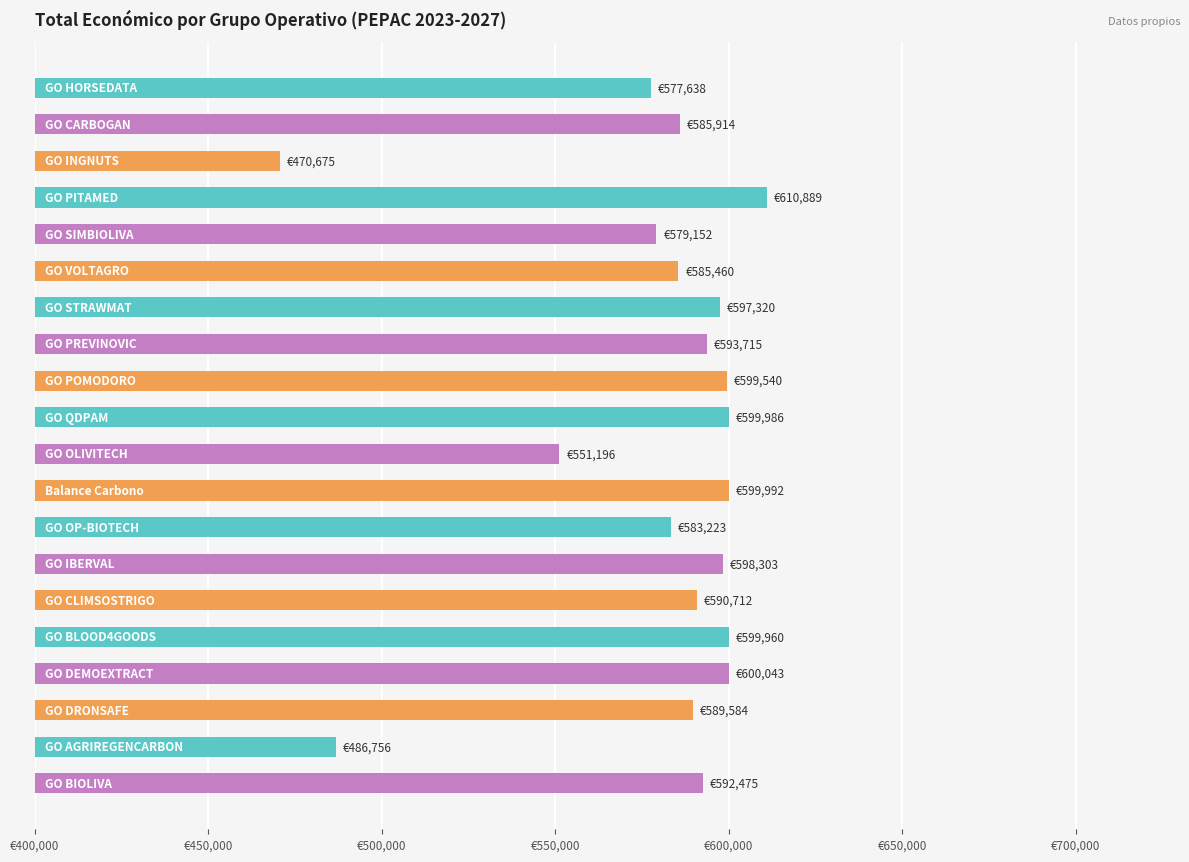

What is the average value?

579627